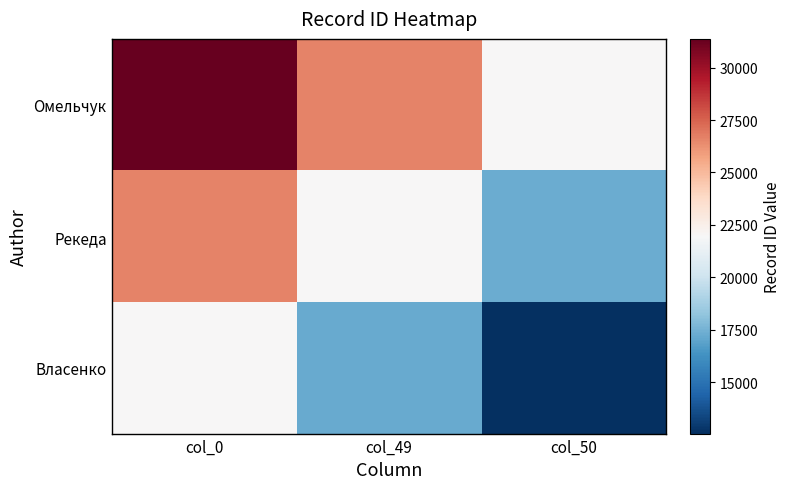

Which has a higher value, col_50 or col_0?

col_0